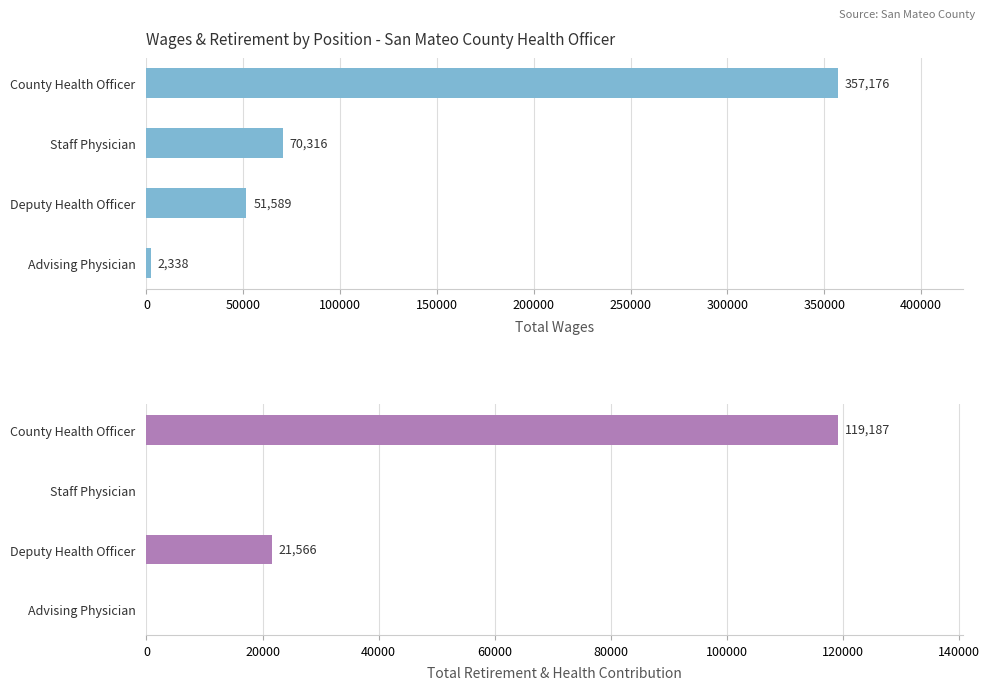

How many bars are there in each group?

2